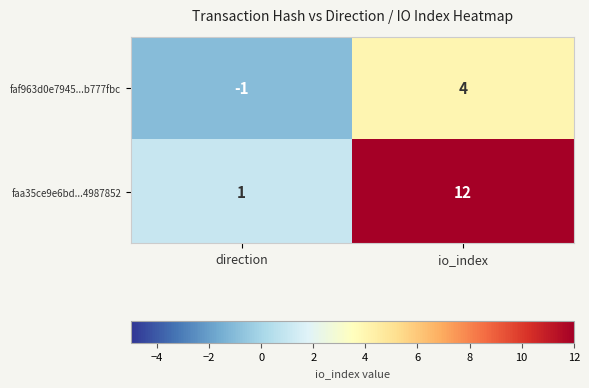

List the series in order of their overall mean, highest first.

faa35ce9e6bd...4987852, faf963d0e7945...b777fbc